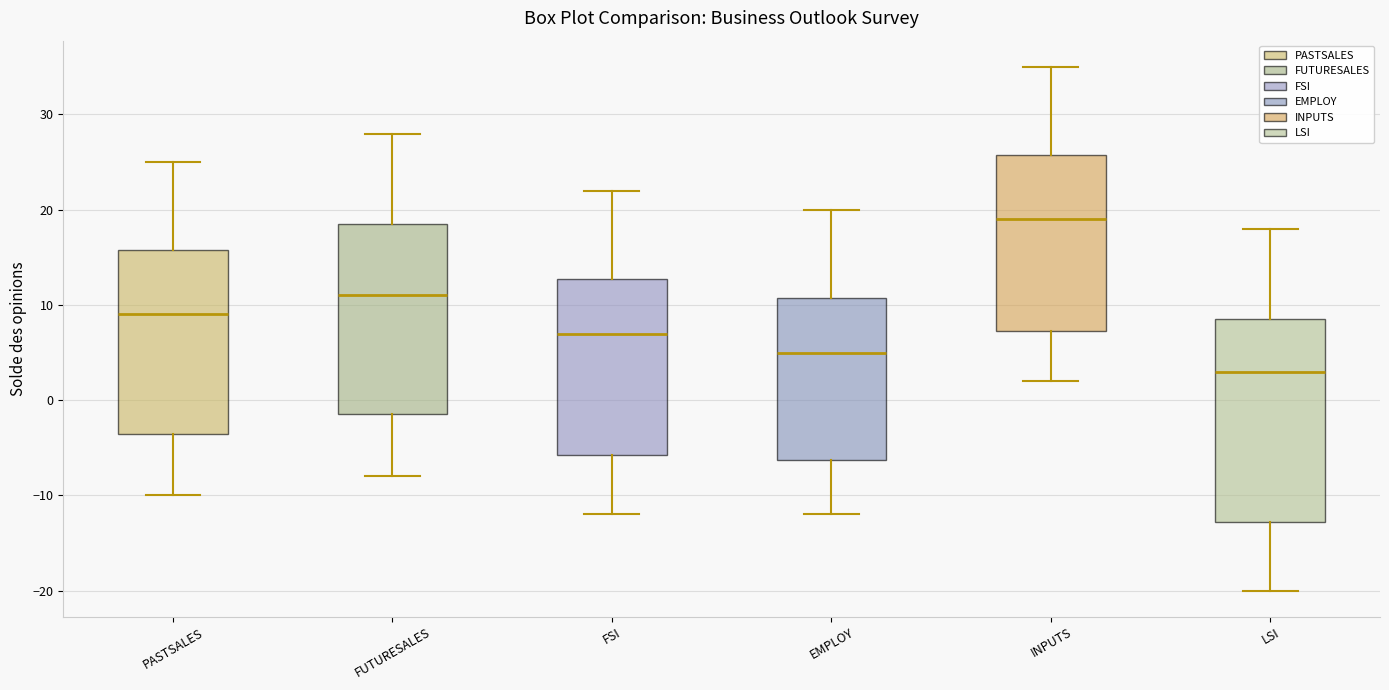

Reading left to right, read every box against the y-axis: the position of its median line, the range the box covers, and the ends of its whiskers. The values are not printed on the chart, so give them approximately, as read against the axis.

PASTSALES: median 9, box -3 to 16, whiskers -10 to 25
FUTURESALES: median 11, box -1 to 19, whiskers -8 to 28
FSI: median 7, box -6 to 13, whiskers -12 to 22
EMPLOY: median 5, box -6 to 11, whiskers -12 to 20
INPUTS: median 19, box 7 to 26, whiskers 2 to 35
LSI: median 3, box -13 to 9, whiskers -20 to 18